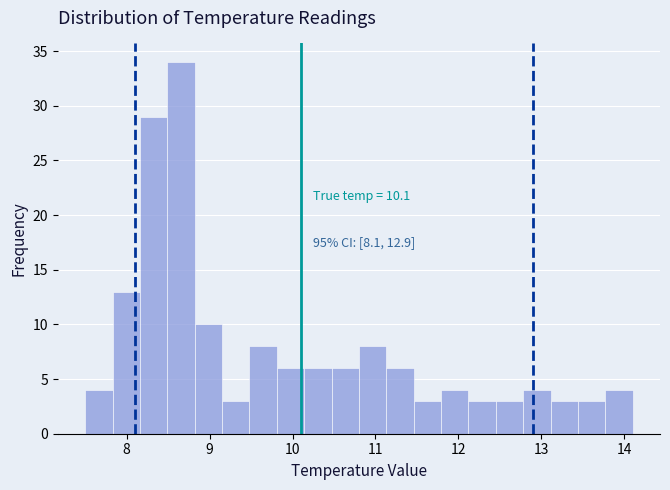

Read against the x-axis, roughly where is the centre of the tallest bar?

8.7